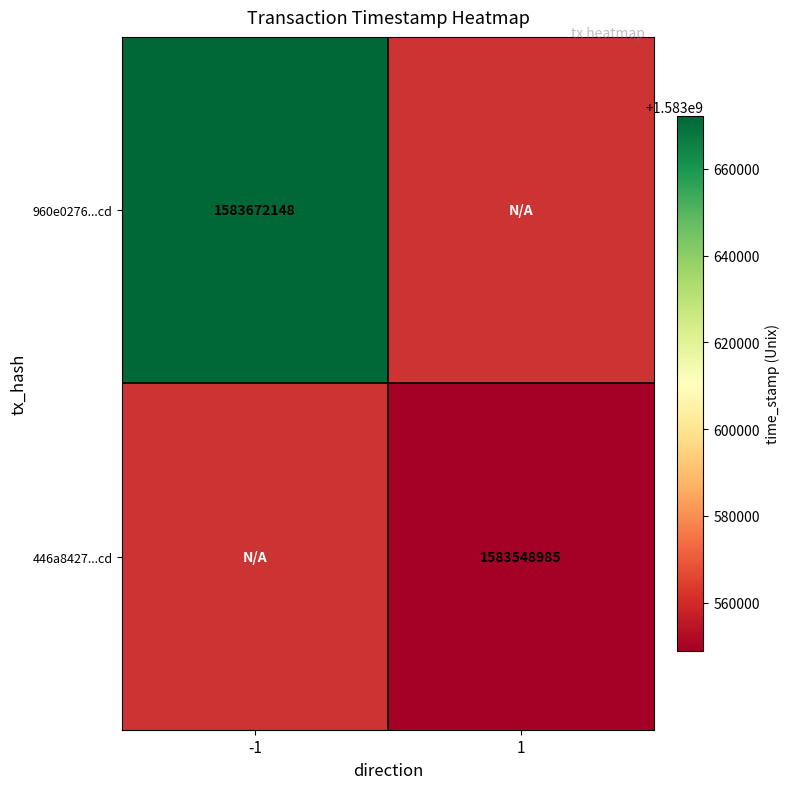

Is it true that 446a8427...cd equals 2835045546 at 1?

False